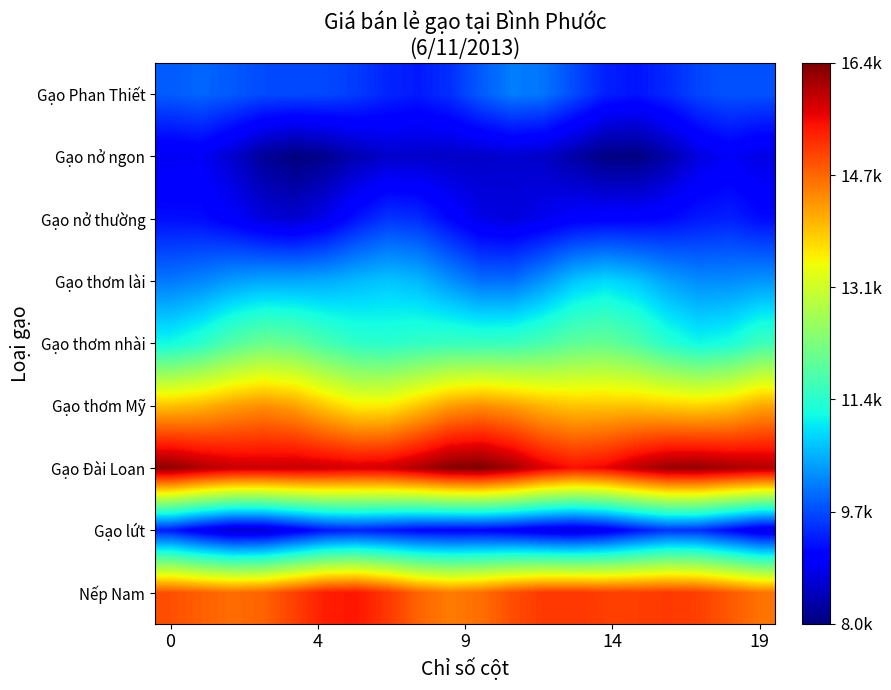

What is the greatest value displayed?

16435.8